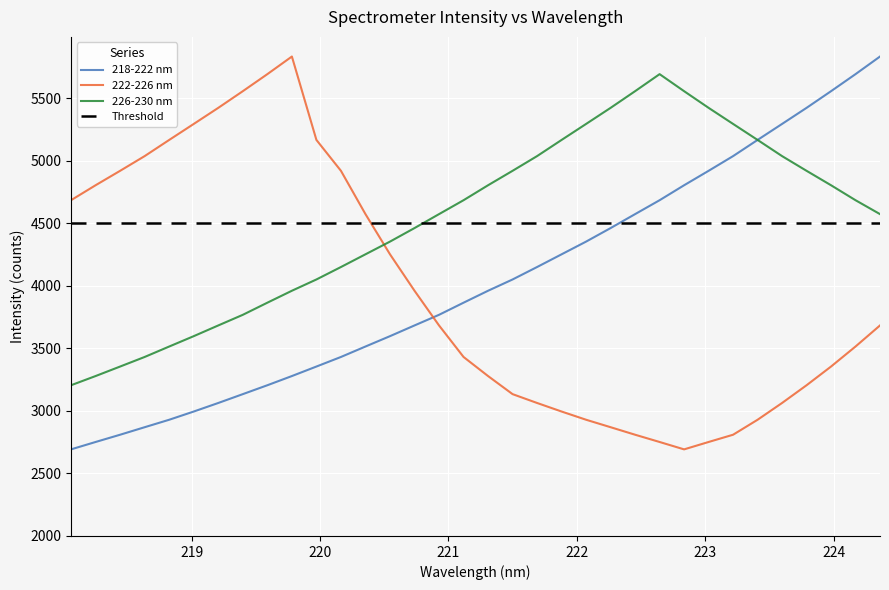

True or false: 222-226 nm and 226-230 nm intersect in this chart.

True